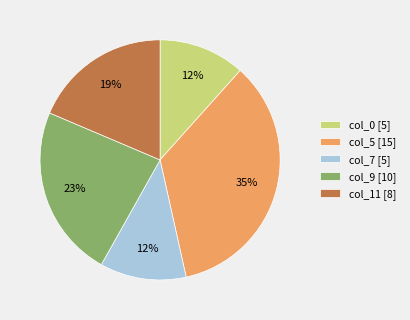

How many segments does this pie chart have?

5